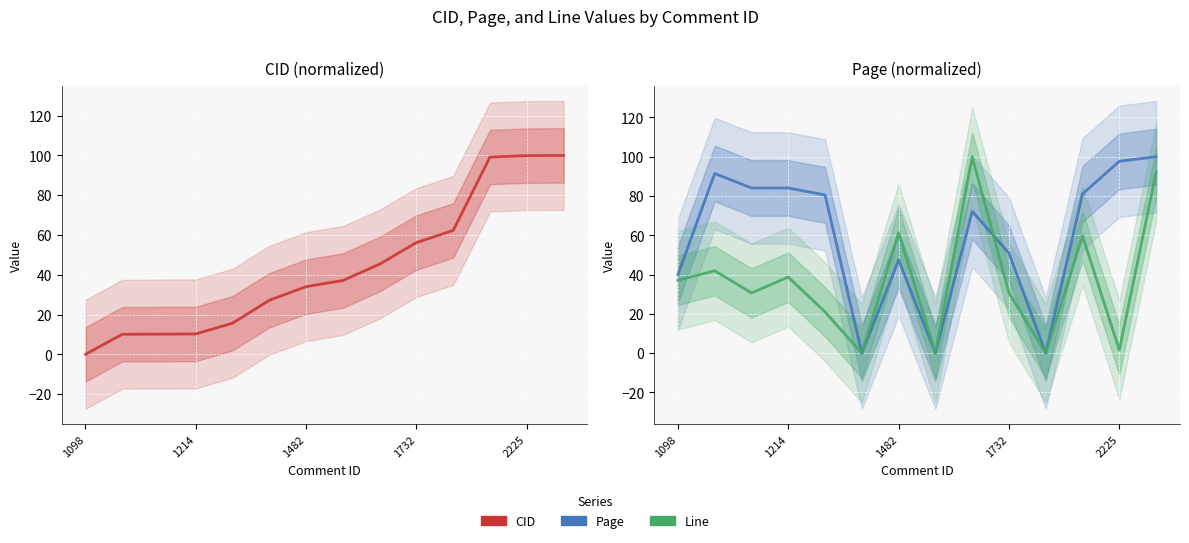

In Page, how many points are lower than both neighbors (excluding endpoints)?

3